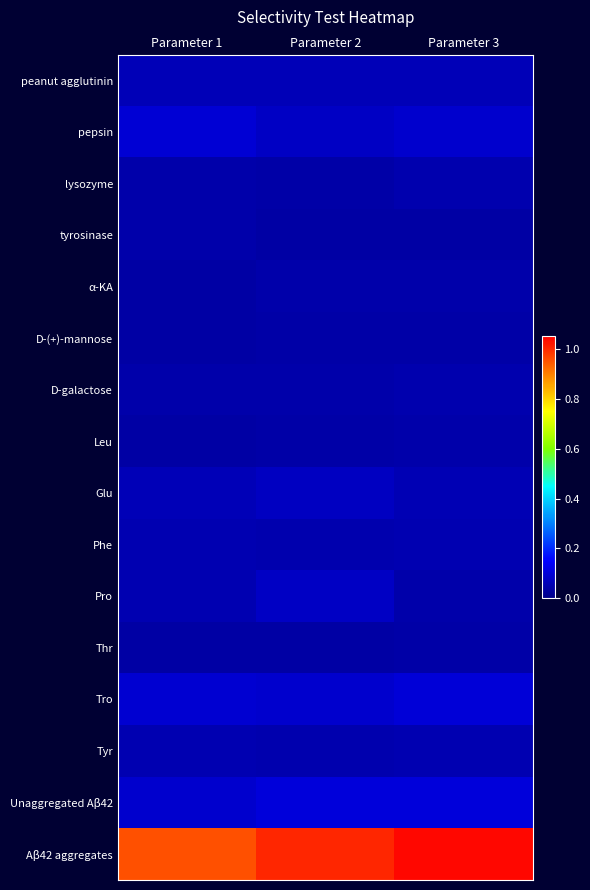

Reading left to right, list all the values displayed in this chart.

peanut agglutinin: Parameter 1=0.1	Parameter 2=0.1	Parameter 3=0.1
pepsin: Parameter 1=0.1	Parameter 2=0.1	Parameter 3=0.1
lysozyme: Parameter 1=0.0	Parameter 2=0.0	Parameter 3=0.0
tyrosinase: Parameter 1=0.0	Parameter 2=0.0	Parameter 3=0.0
α-KA: Parameter 1=0.0	Parameter 2=0.0	Parameter 3=0.0
D-(+)-mannose: Parameter 1=0.0	Parameter 2=0.0	Parameter 3=0.0
D-galactose: Parameter 1=0.0	Parameter 2=0.0	Parameter 3=0.0
Leu: Parameter 1=0.0	Parameter 2=0.0	Parameter 3=0.0
Glu: Parameter 1=0.1	Parameter 2=0.1	Parameter 3=0.1
Phe: Parameter 1=0.1	Parameter 2=0.0	Parameter 3=0.1
Pro: Parameter 1=0.1	Parameter 2=0.1	Parameter 3=0.0
Thr: Parameter 1=0.0	Parameter 2=0.0	Parameter 3=0.0
Tro: Parameter 1=0.1	Parameter 2=0.1	Parameter 3=0.1
Tyr: Parameter 1=0.1	Parameter 2=0.0	Parameter 3=0.0
Unaggregated Aβ42: Parameter 1=0.1	Parameter 2=0.1	Parameter 3=0.1
Aβ42 aggregates: Parameter 1=1.0	Parameter 2=1.0	Parameter 3=1.0